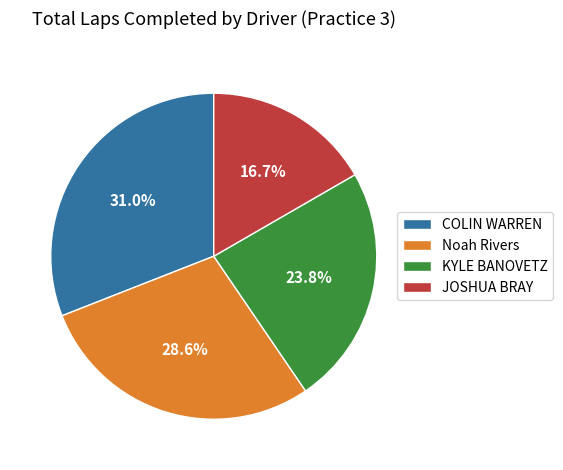

What percentage is NOT represented by JOSHUA BRAY?

83.3%